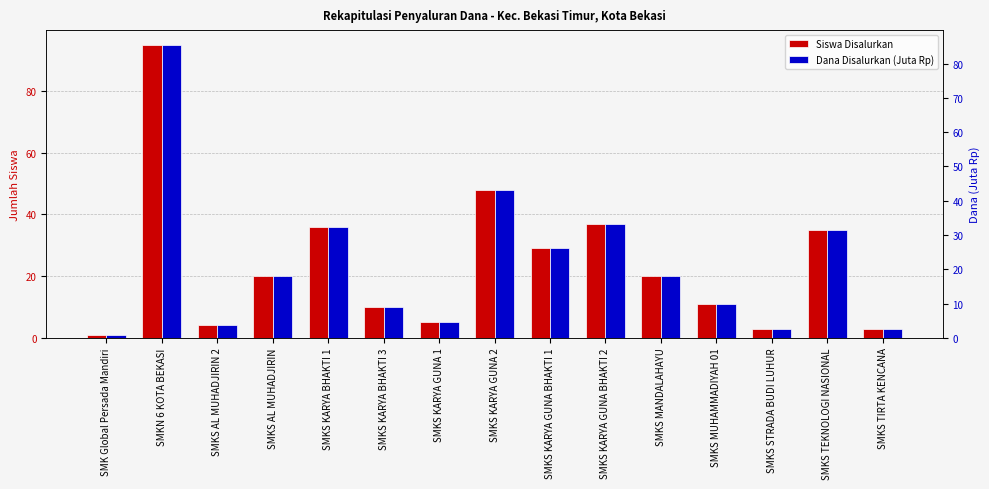

Which series has the largest range (max minus min)?

Siswa Disalurkan